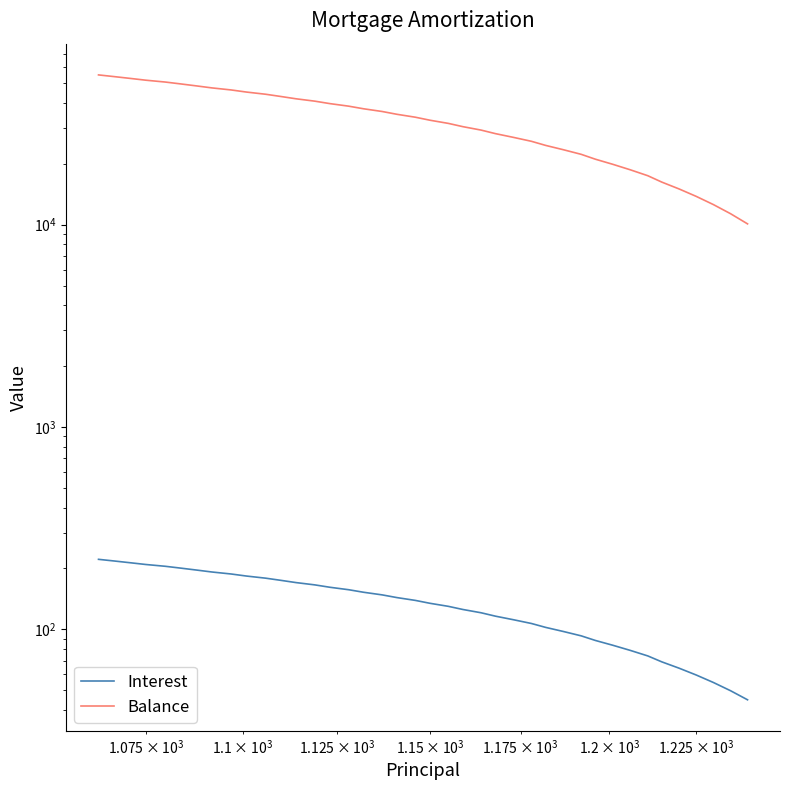

How many data points does each series have?

40